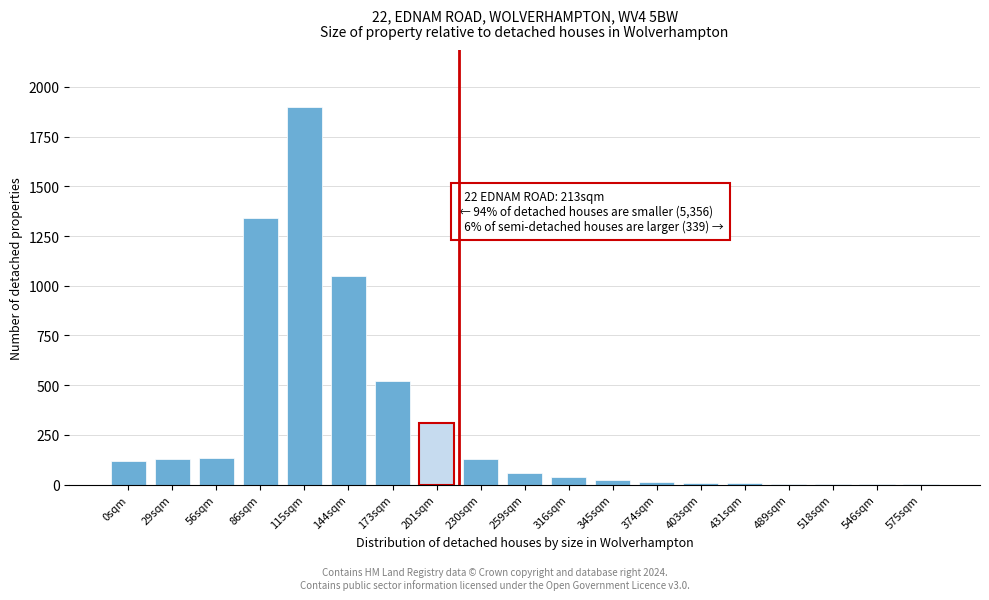

True or false: the data shows 117 at 0sqm.

True